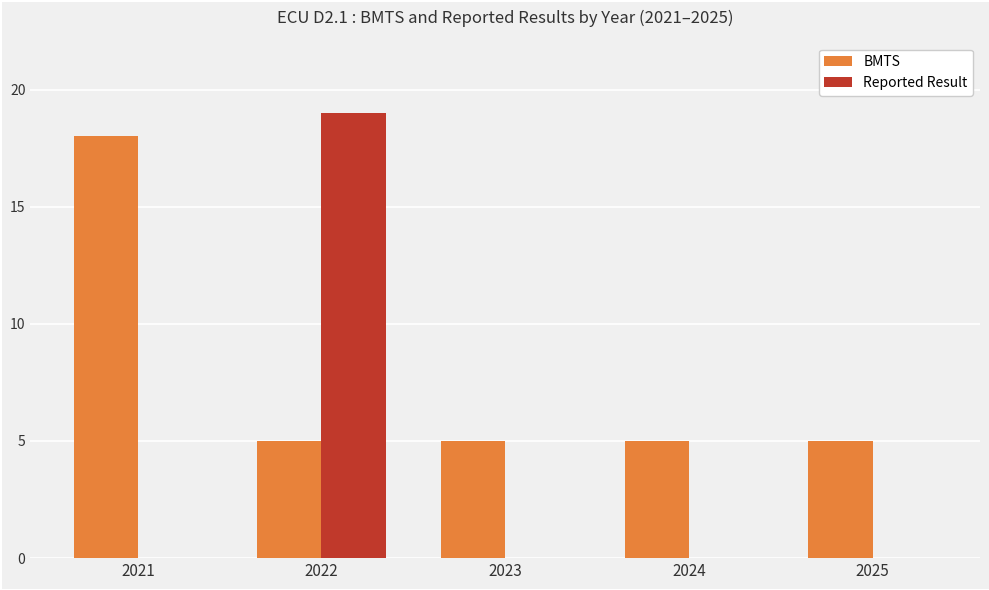

True or false: Reported Result has a value of 0 at 2021.

True